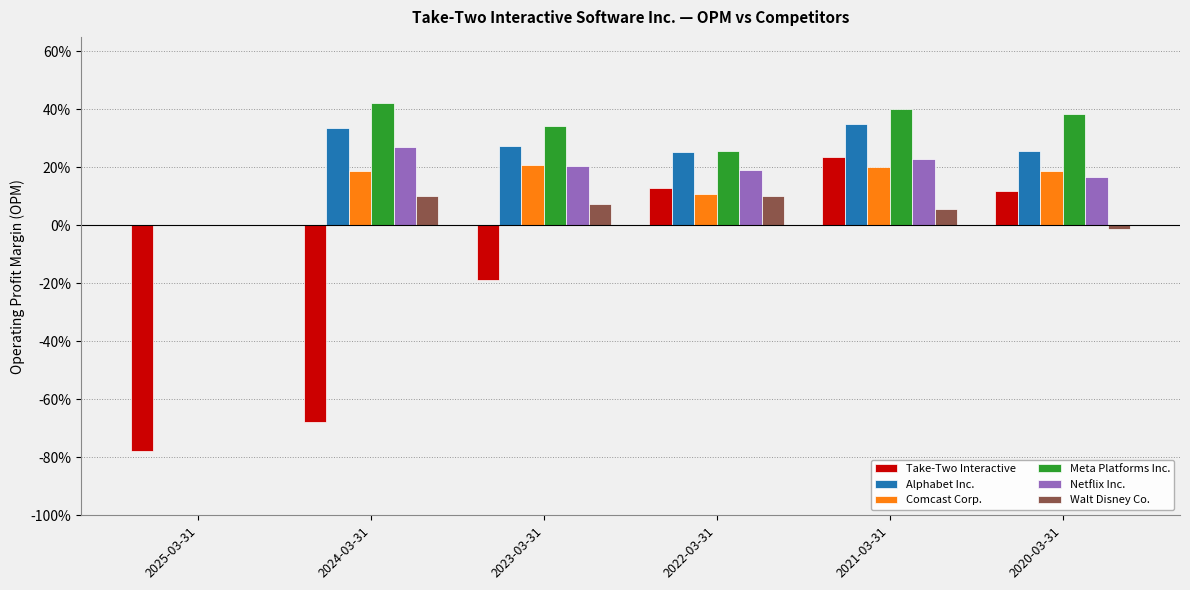

What is the spread (max minus min) of values at 2024-03-31?

1.1